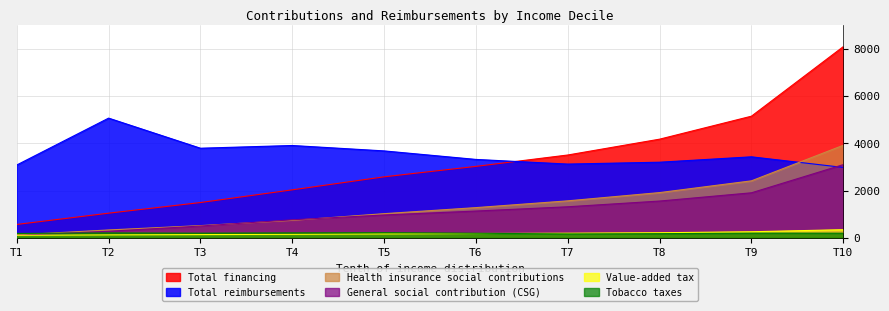

True or false: Total reimbursements and Health insurance social contributions intersect in this chart.

True